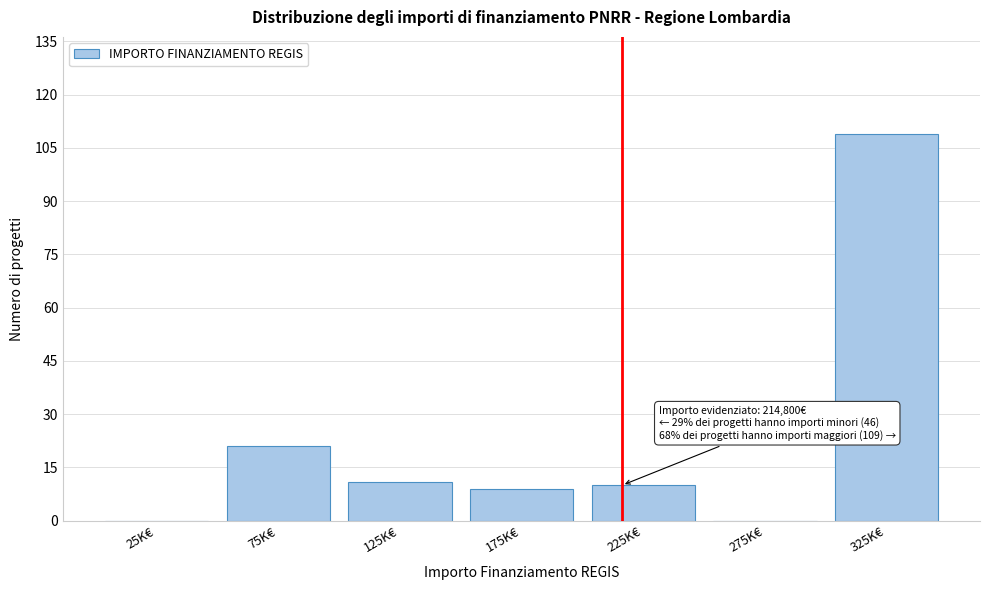

Reading left to right, transcribe all the data shown in this chart.

25K€=0	75K€=21	125K€=11	175K€=9	225K€=10	275K€=0	325K€=109